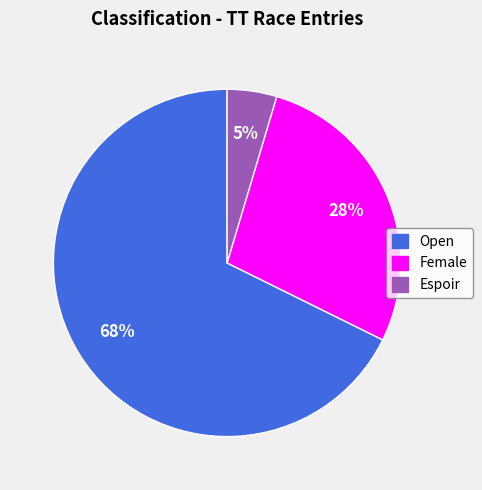

How many segments does this pie chart have?

3